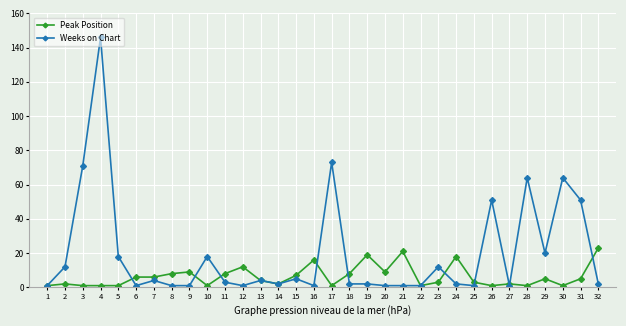

Is the value of Weeks on Chart at 10 greater than the value of Peak Position at 3?

Yes